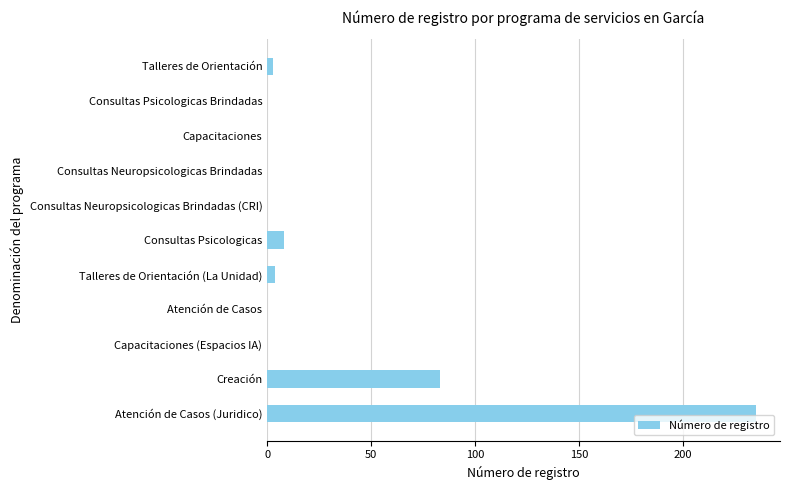

At which label is the value closest to 117?

Creación